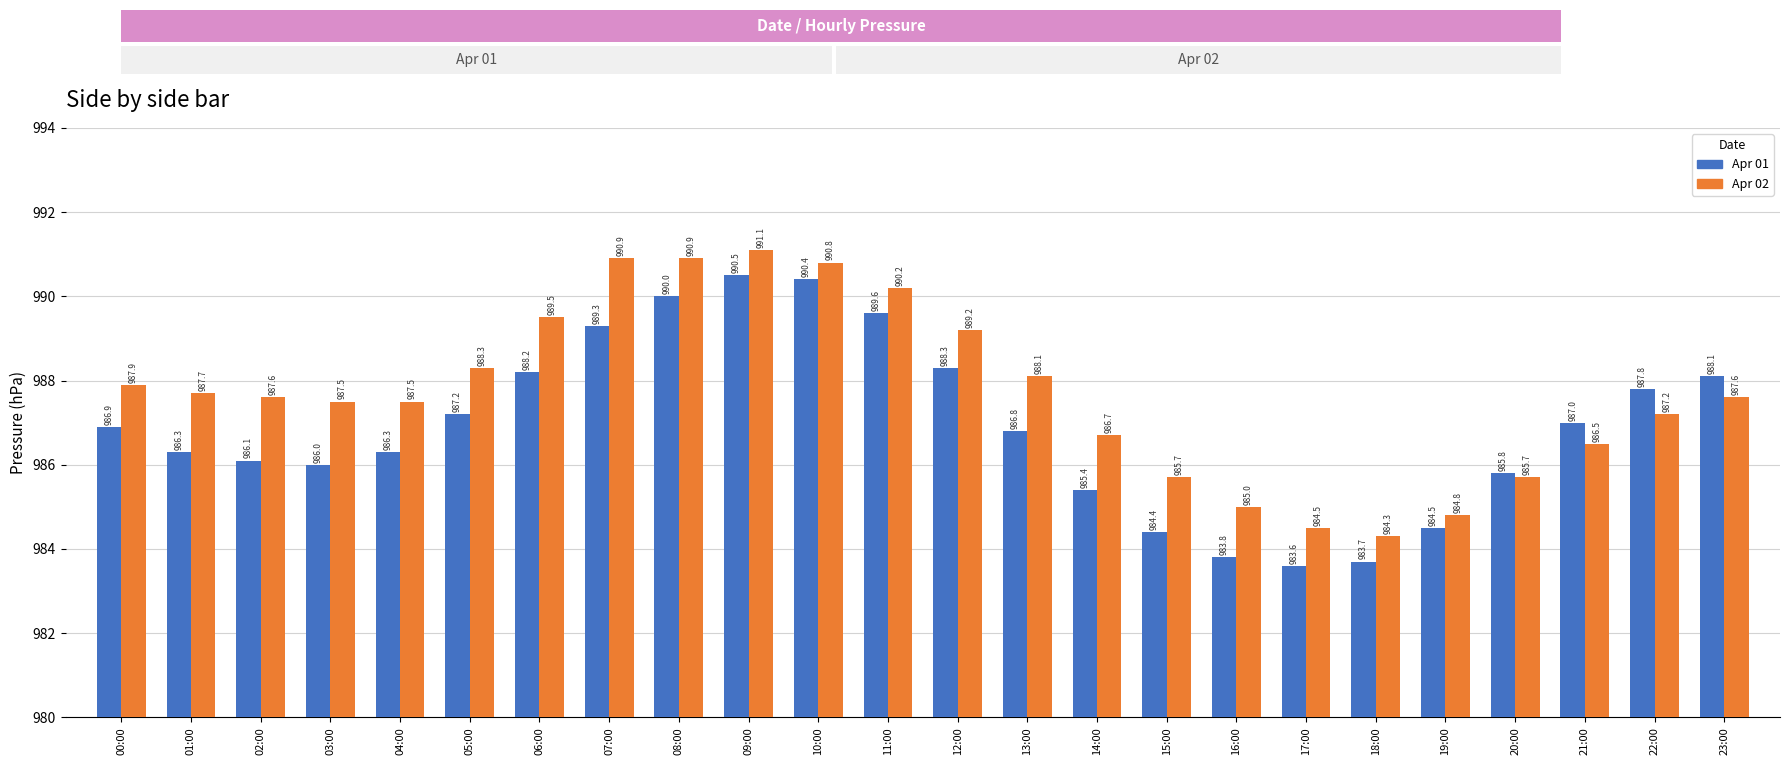

Is the value of Apr 01 at 12:00 greater than the value of Apr 02 at 13:00?

Yes